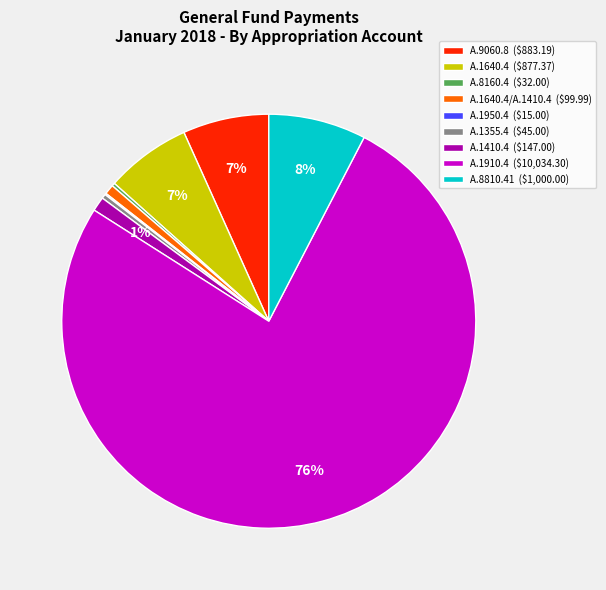

Is it true that A.1640.4/A.1410.4 ($99.99) is 6% of the pie?

False